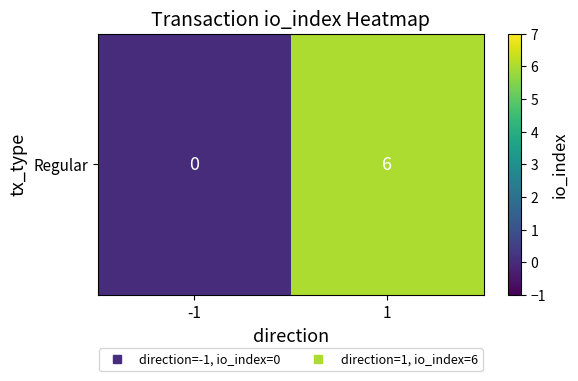

Which label corresponds to the largest value in the chart?

1